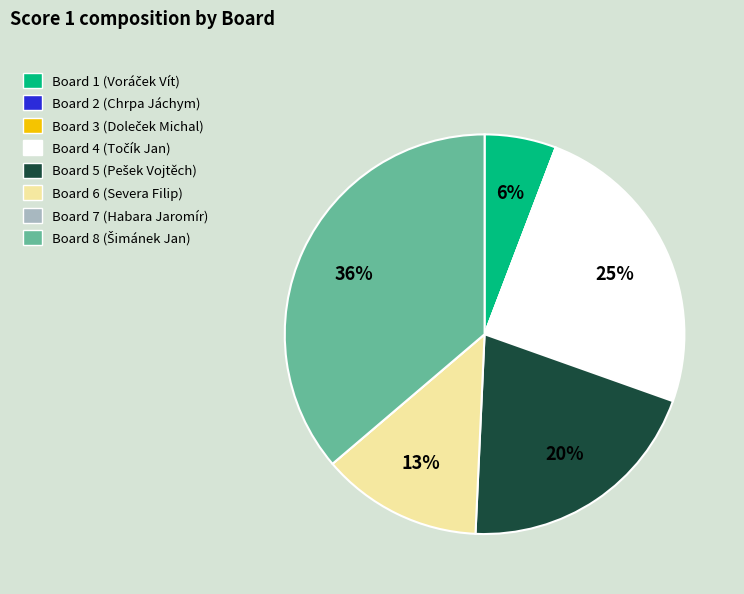

Is there a majority slice in this chart?

No